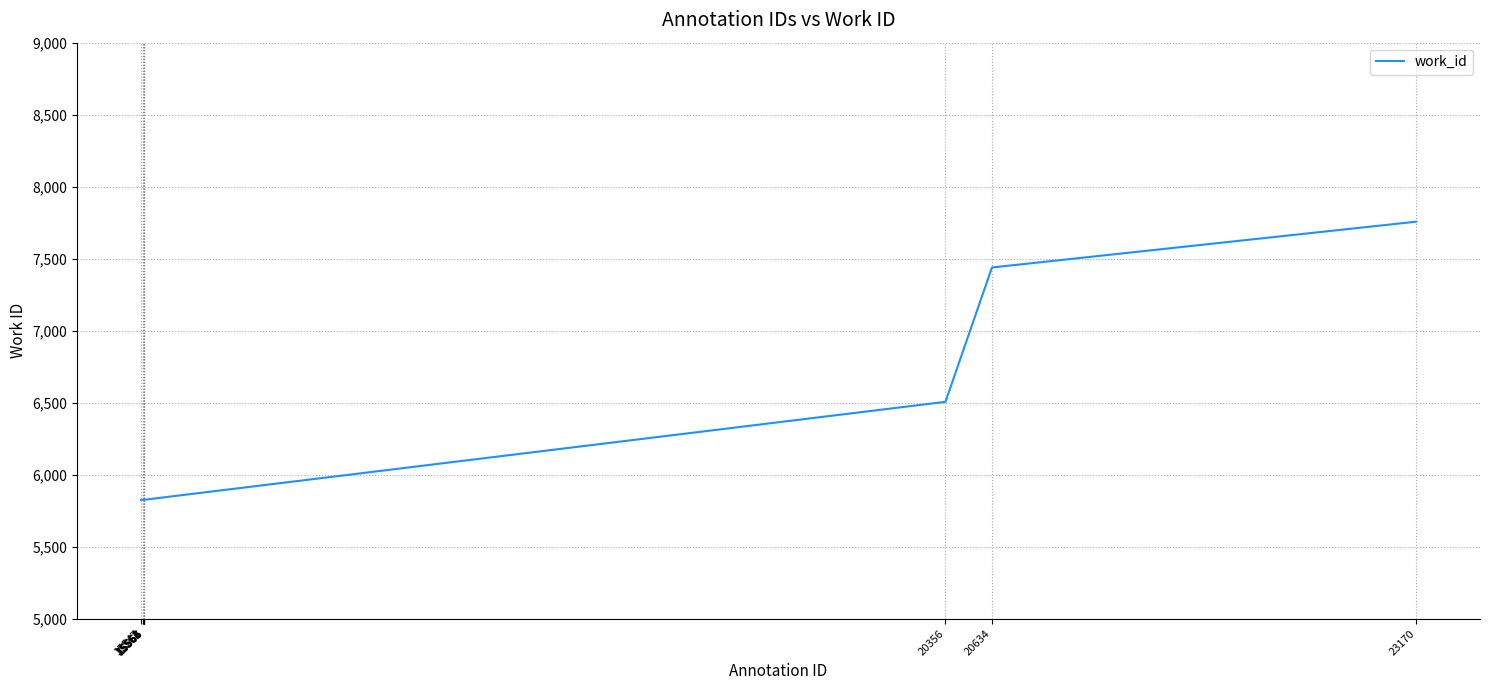

What is the maximum value shown in the chart?

7757